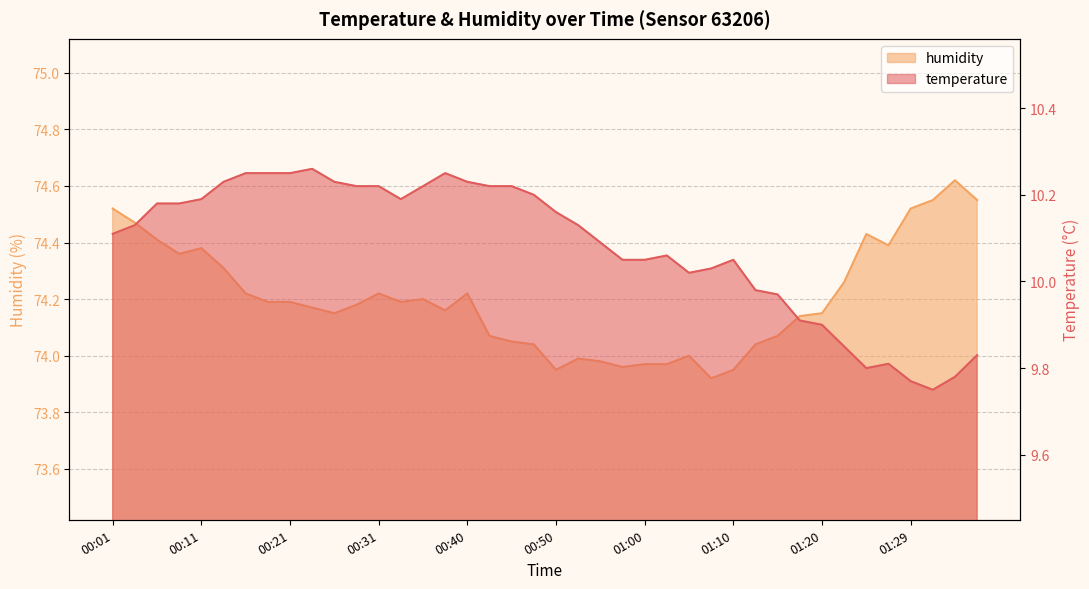

Which category has the lowest value across all series?

01:32